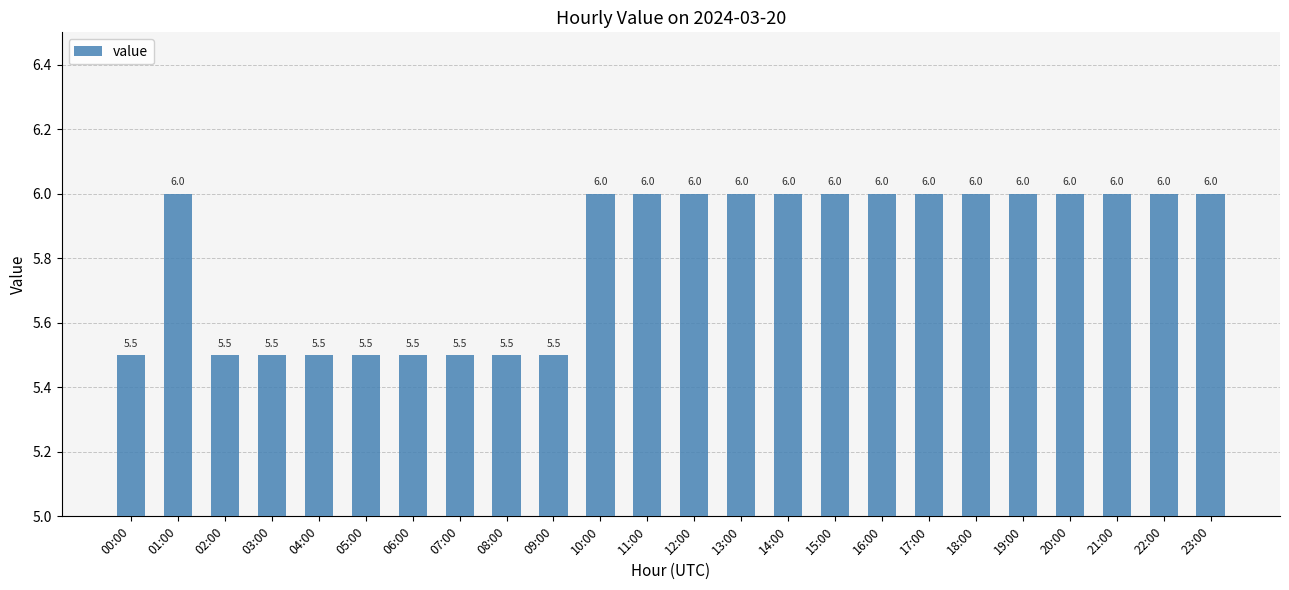

How many values are below 6?

9